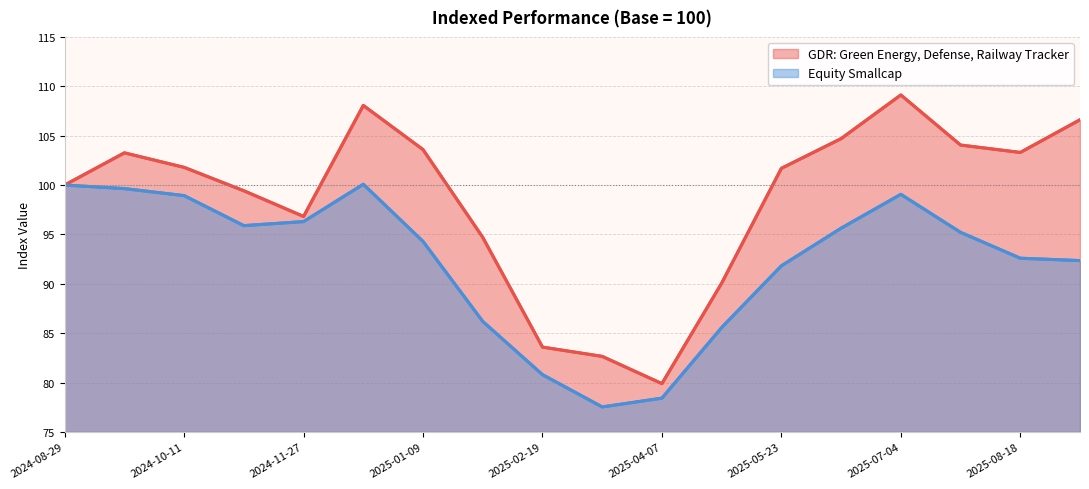

At 2025-04-07, list the series in order from largest to smallest.

GDR: Green Energy, Defense, Railway Tracker, Equity Smallcap